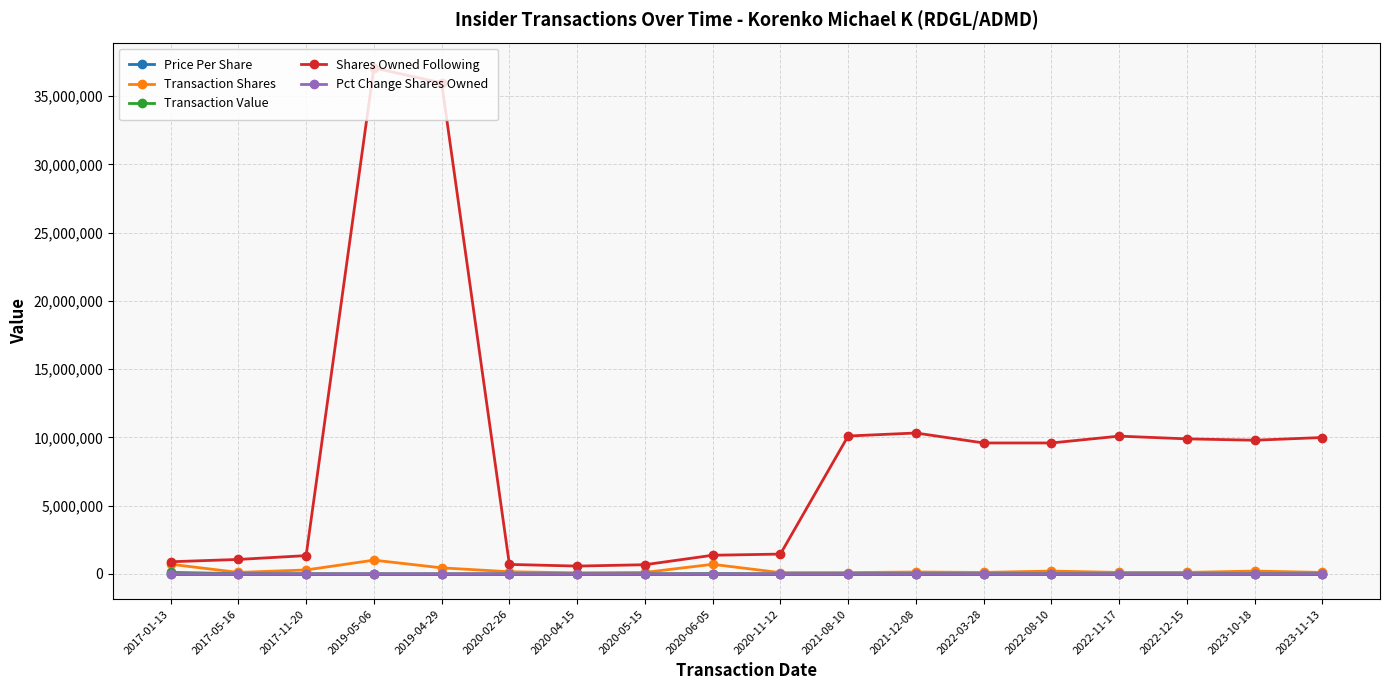

True or false: Pct Change Shares Owned and Shares Owned Following cross at least once.

False